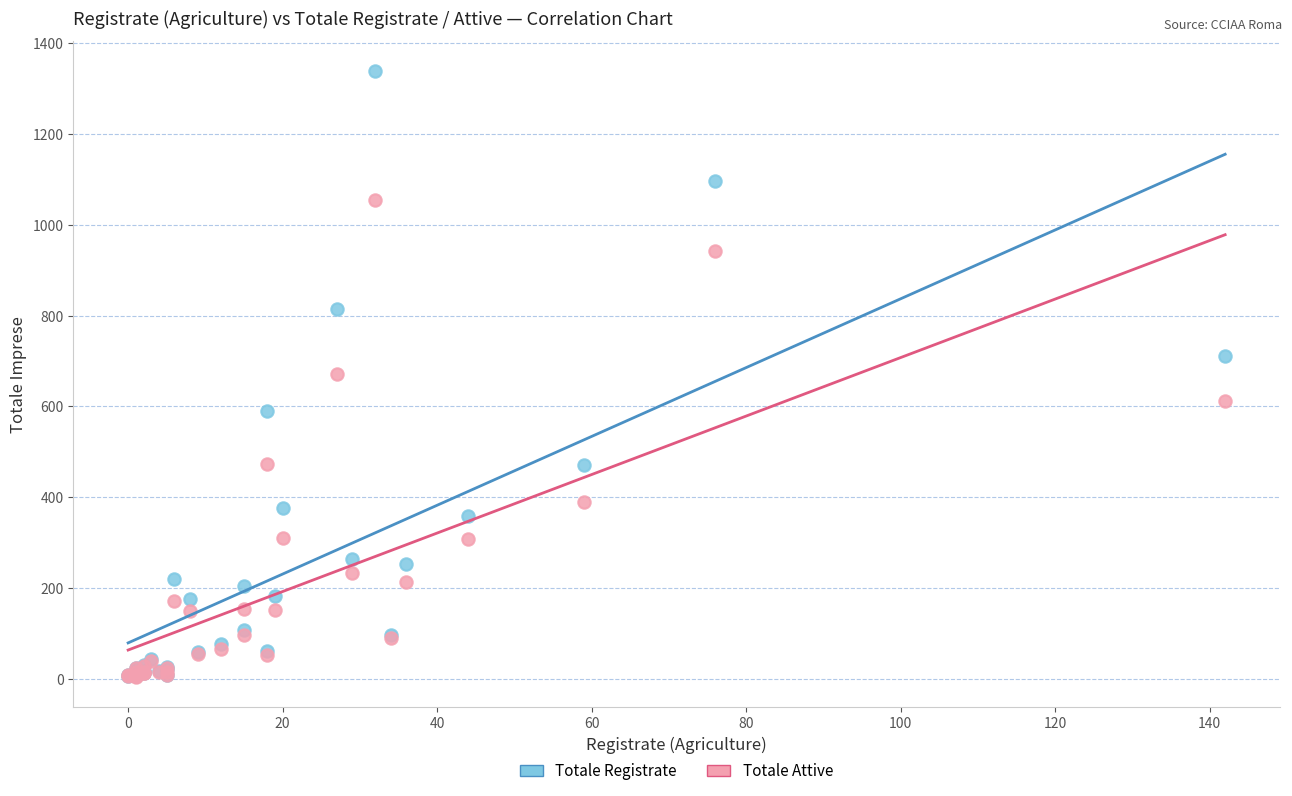

What are all the series names shown in the legend?

Totale Registrate, Totale Attive